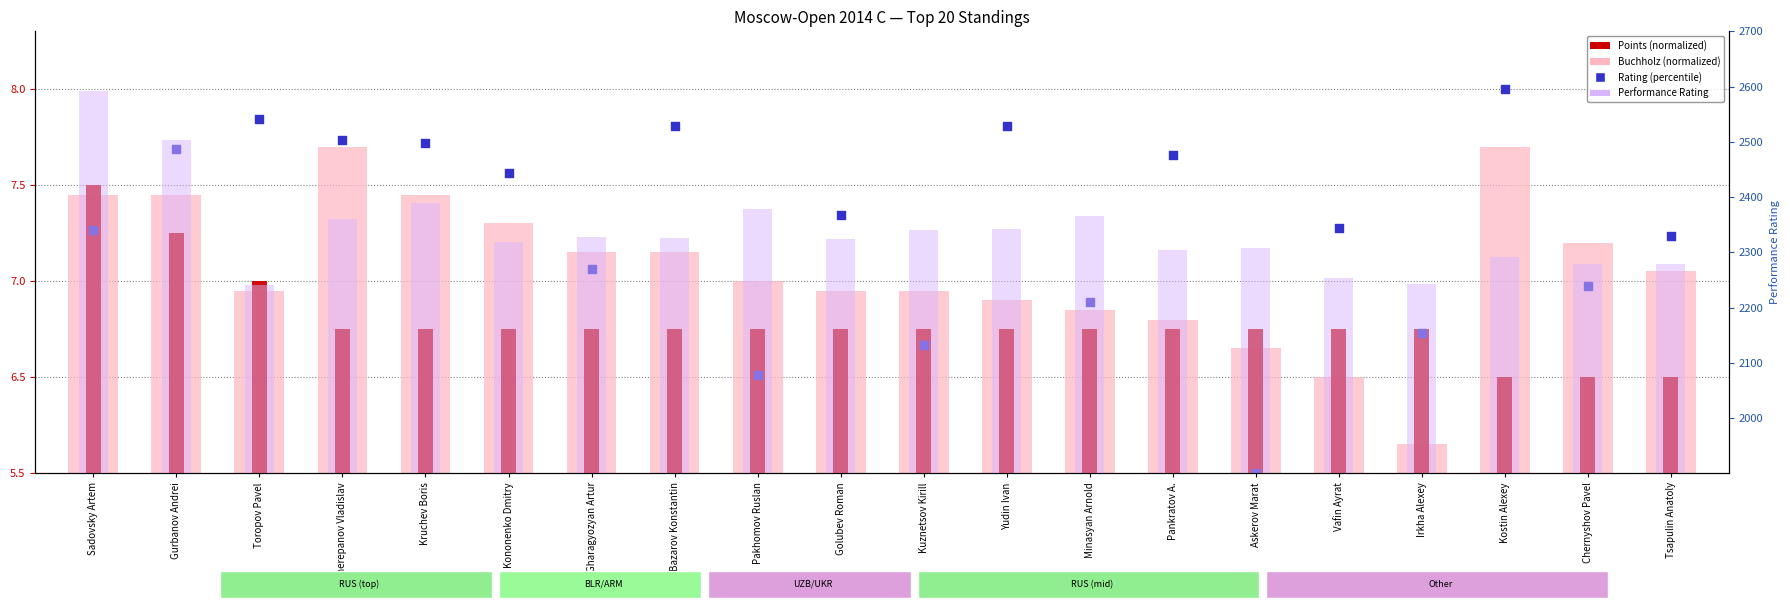

What are all the series names shown in the legend?

Buchholz (normalized), Points (normalized), Rating (percentile), Performance Rating